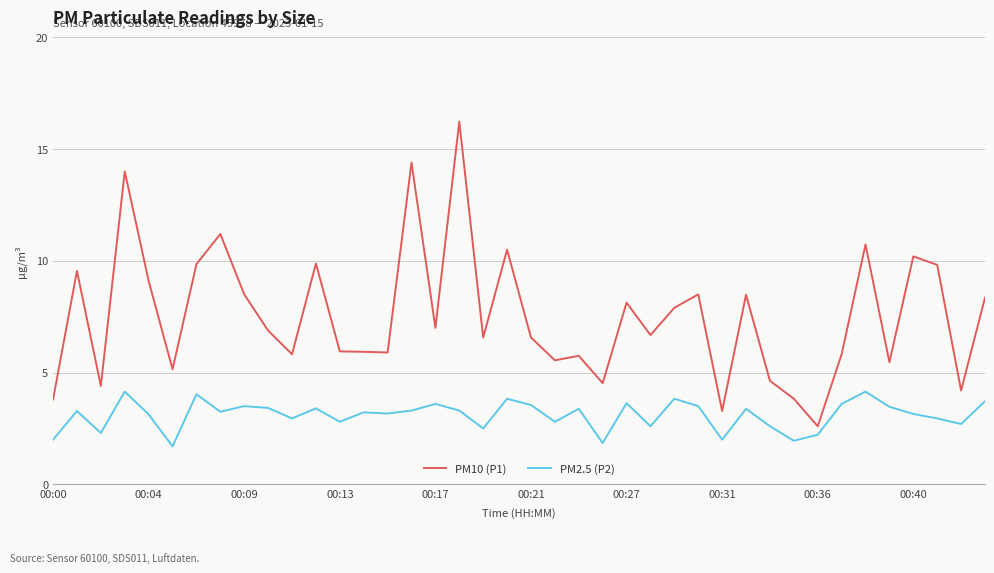

How many lines are shown in the chart?

2